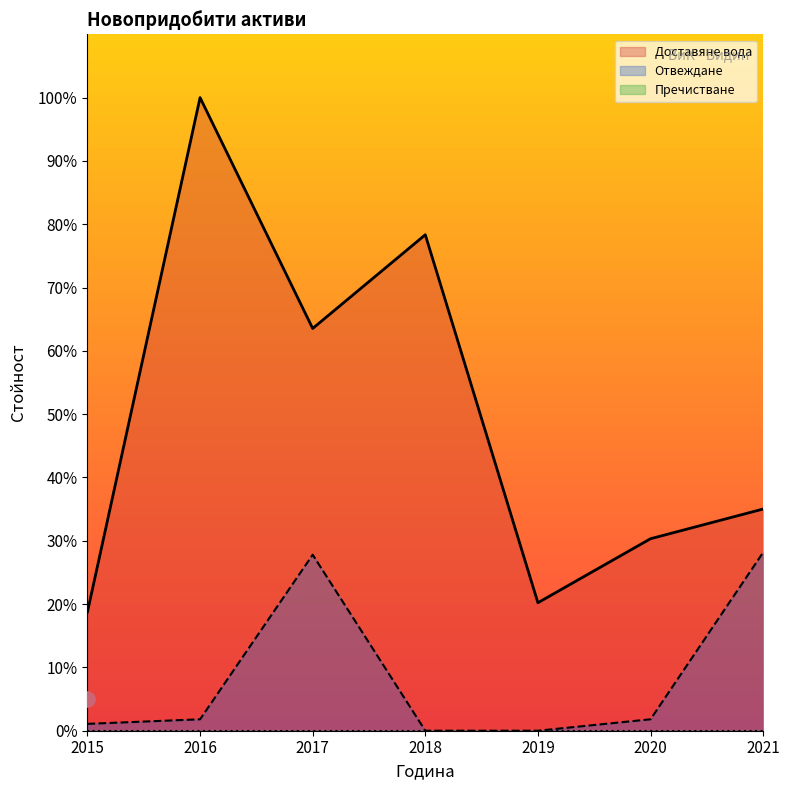

Is the value of Доставяне вода at 2020 greater than the value of Отвеждане at 2016?

Yes